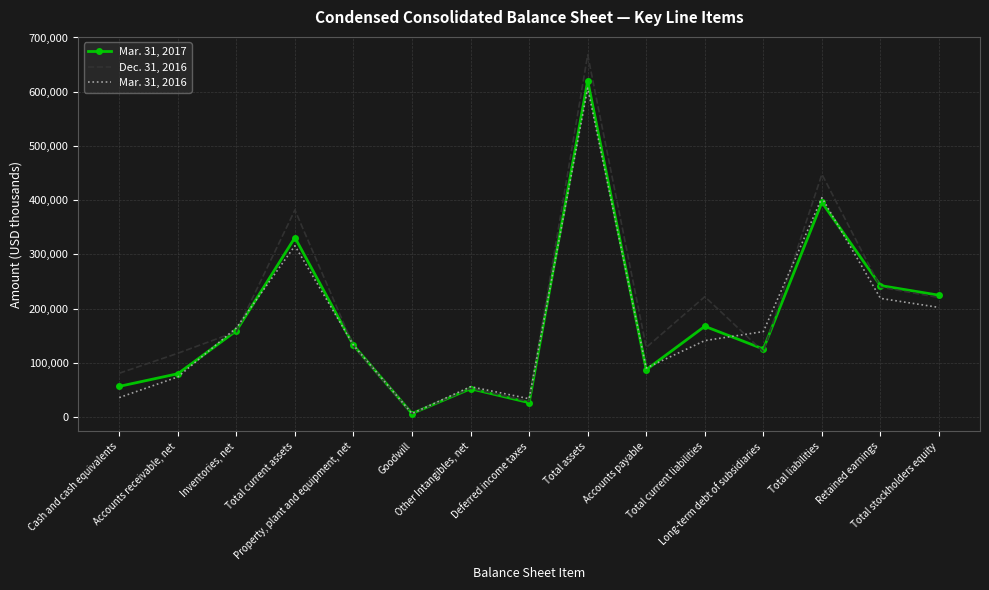

How many interior local peaks does the Mar. 31, 2017 series have?

5